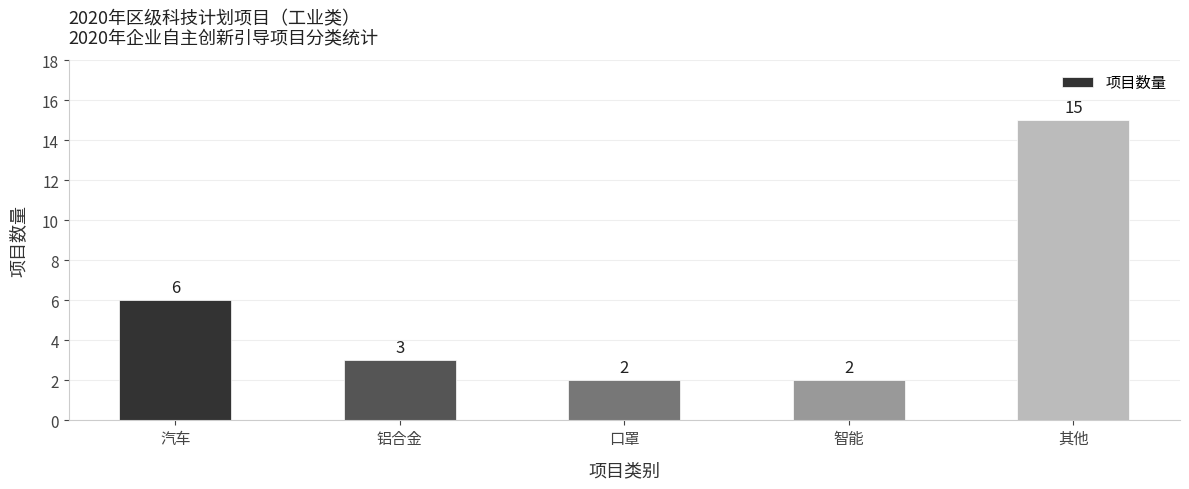

Where does the data first go above 3?

汽车